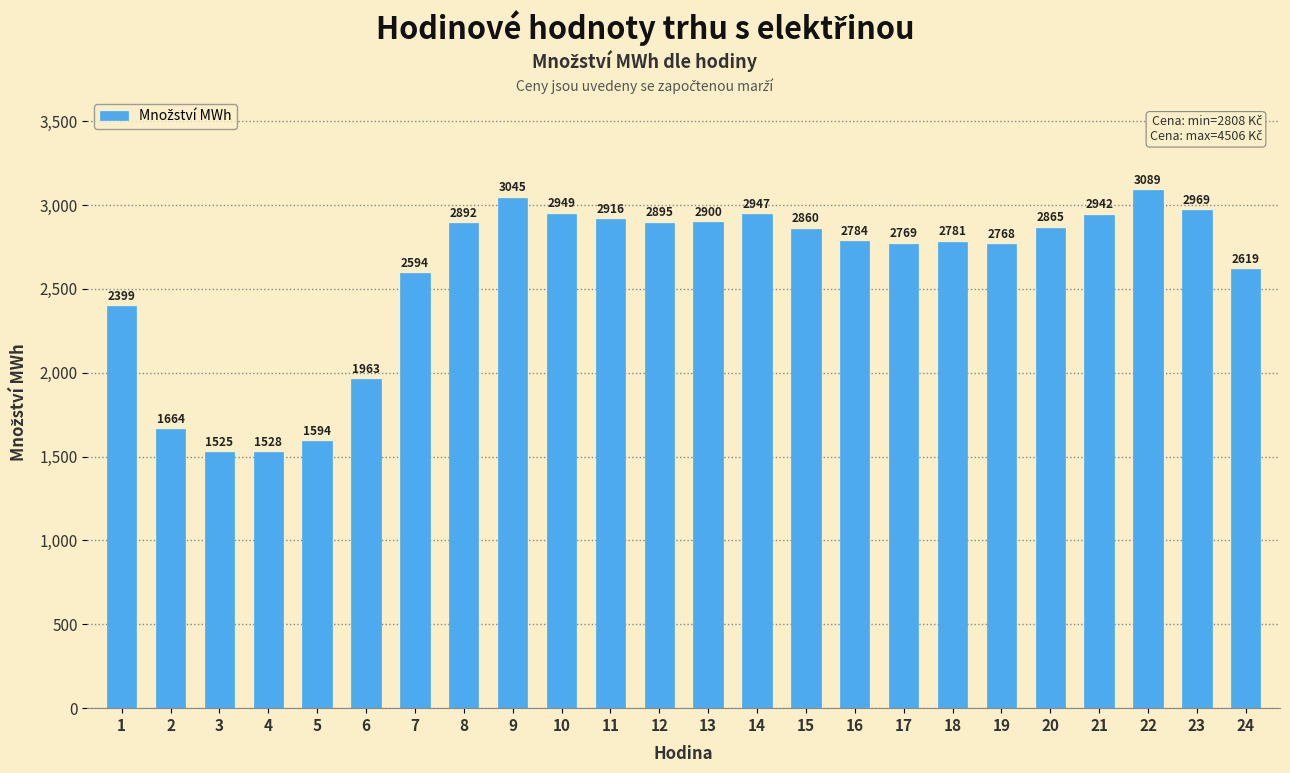

What is the sum of all values?

62257.6